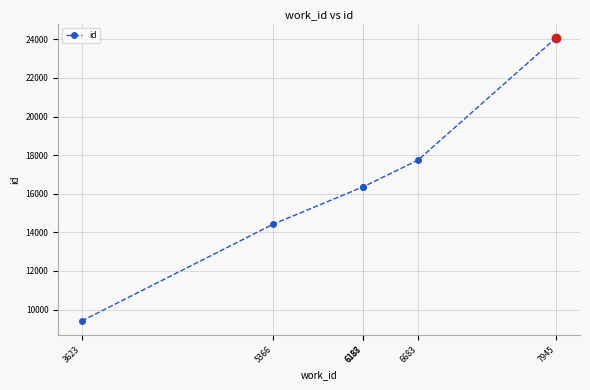

The chart shows a value of 16366 at 6188. True or false?

True